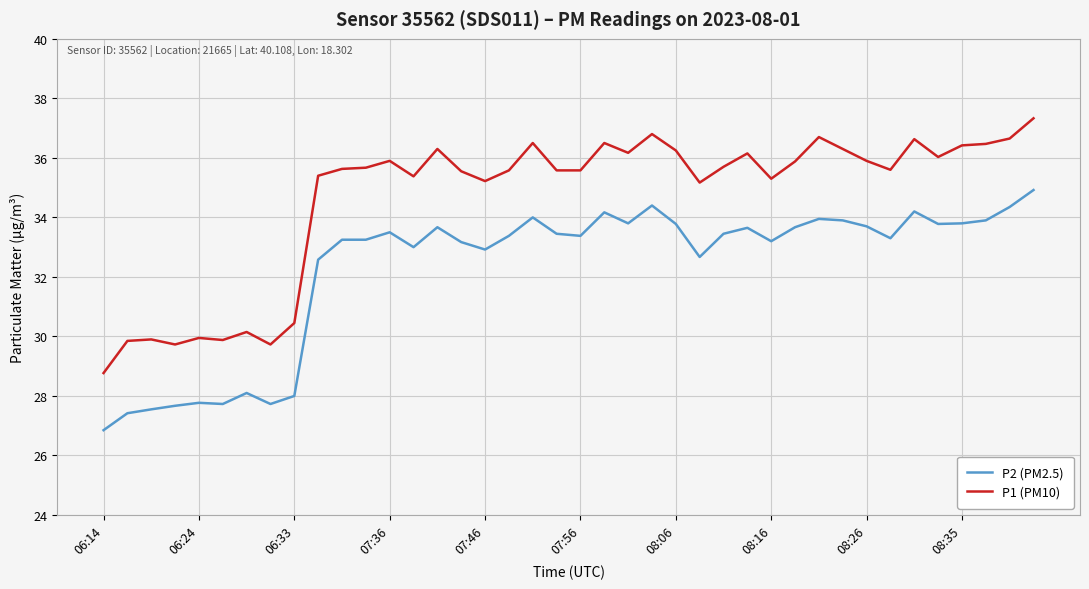

List the series in order of their overall mean, highest first.

P1 (PM10), P2 (PM2.5)